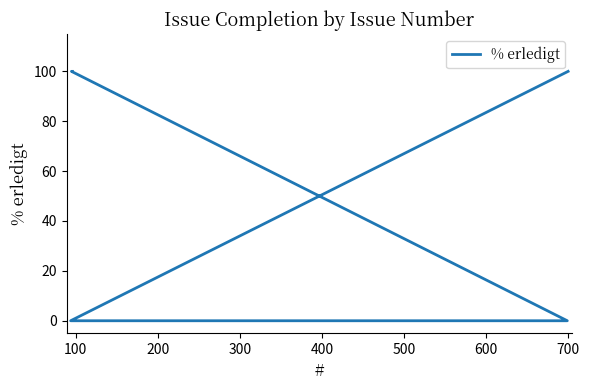

How many lines are shown in the chart?

1